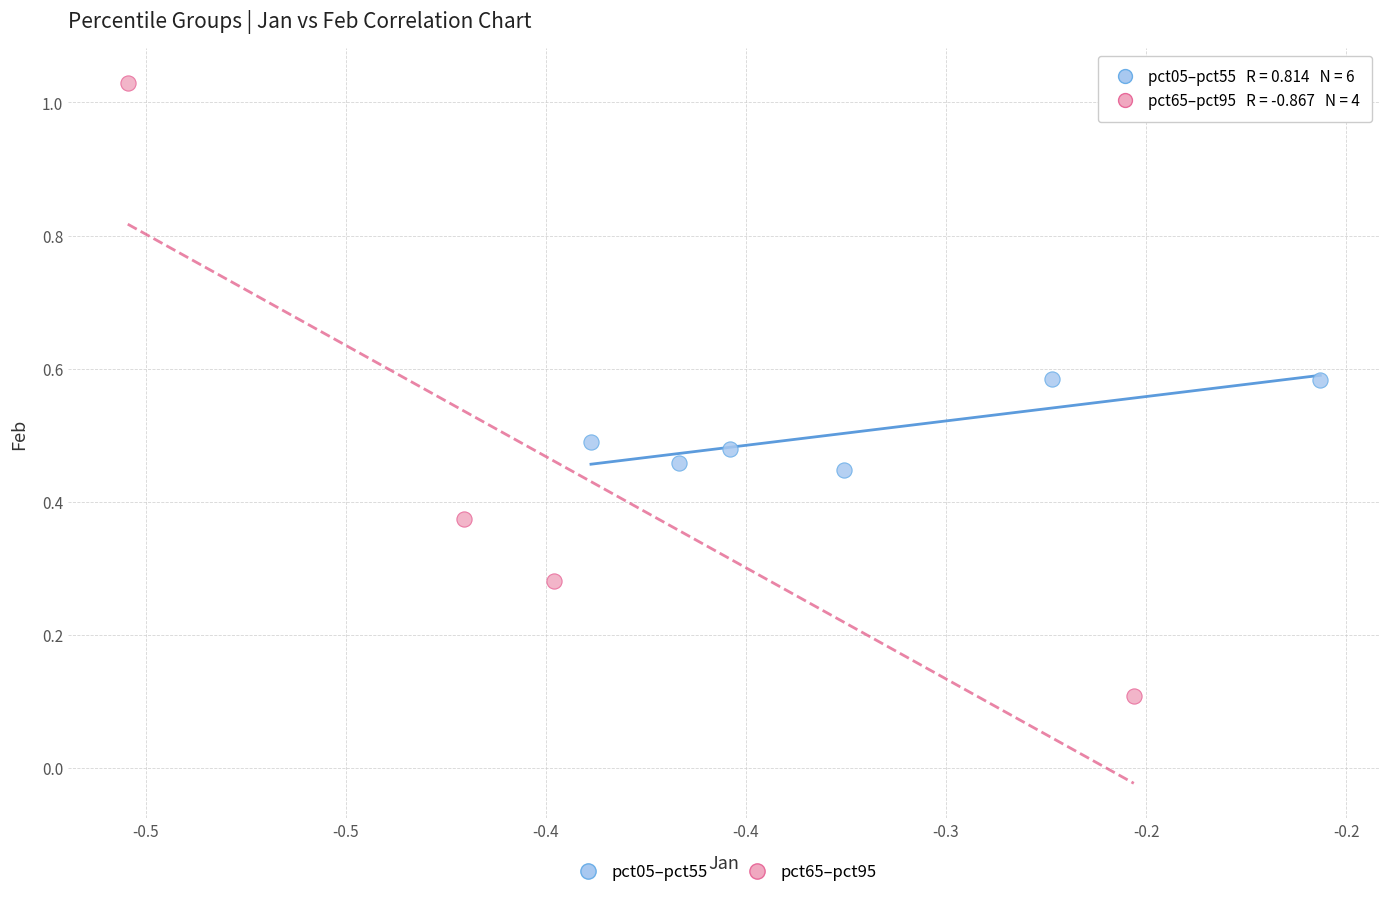

Which series contains the lowest Y value?

pct65–pct95